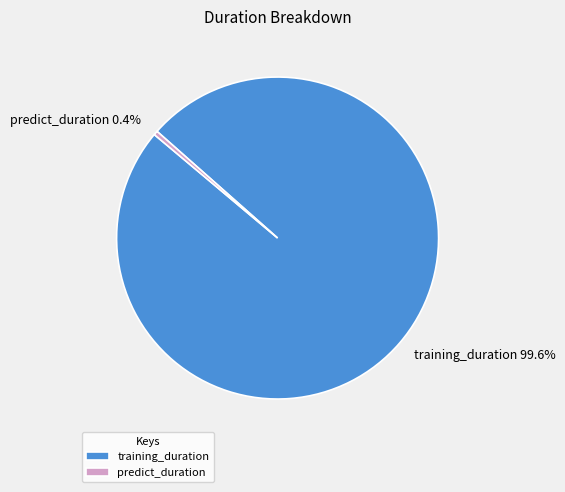

Which has a higher value, predict_duration or training_duration?

training_duration